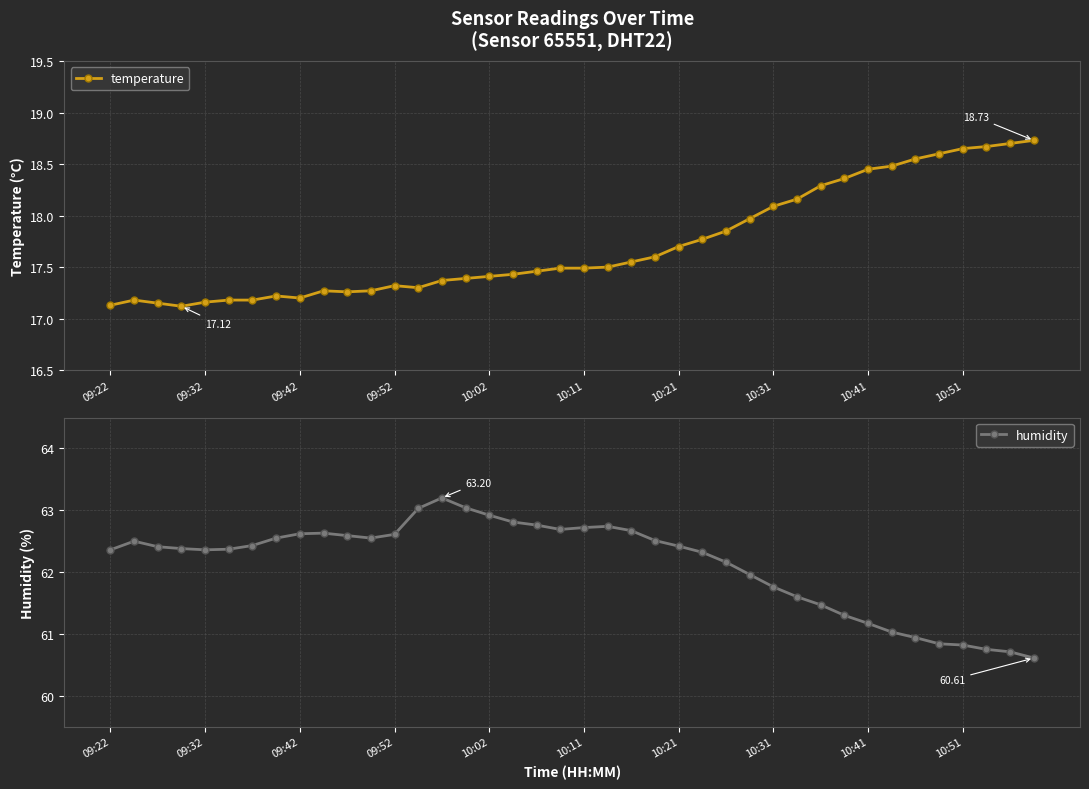

In temperature, how many points are higher than both neighbors (excluding endpoints)?

4